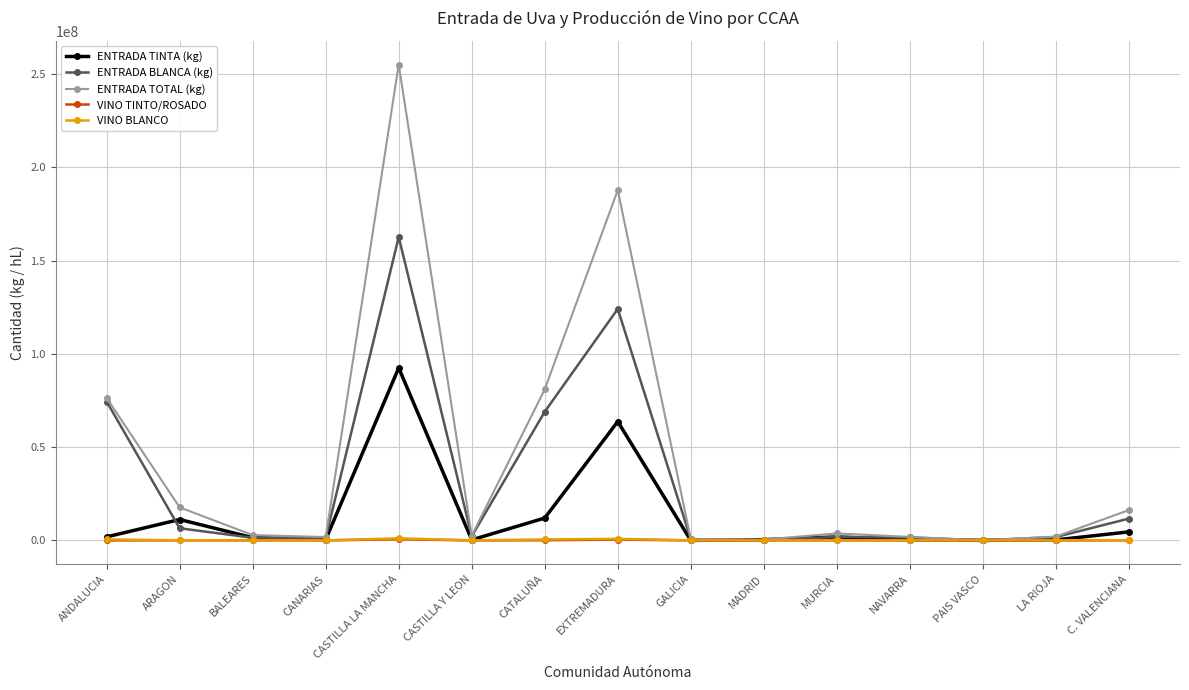

What are all the series names shown in the legend?

ENTRADA TINTA (kg), ENTRADA BLANCA (kg), ENTRADA TOTAL (kg), VINO TINTO/ROSADO, VINO BLANCO